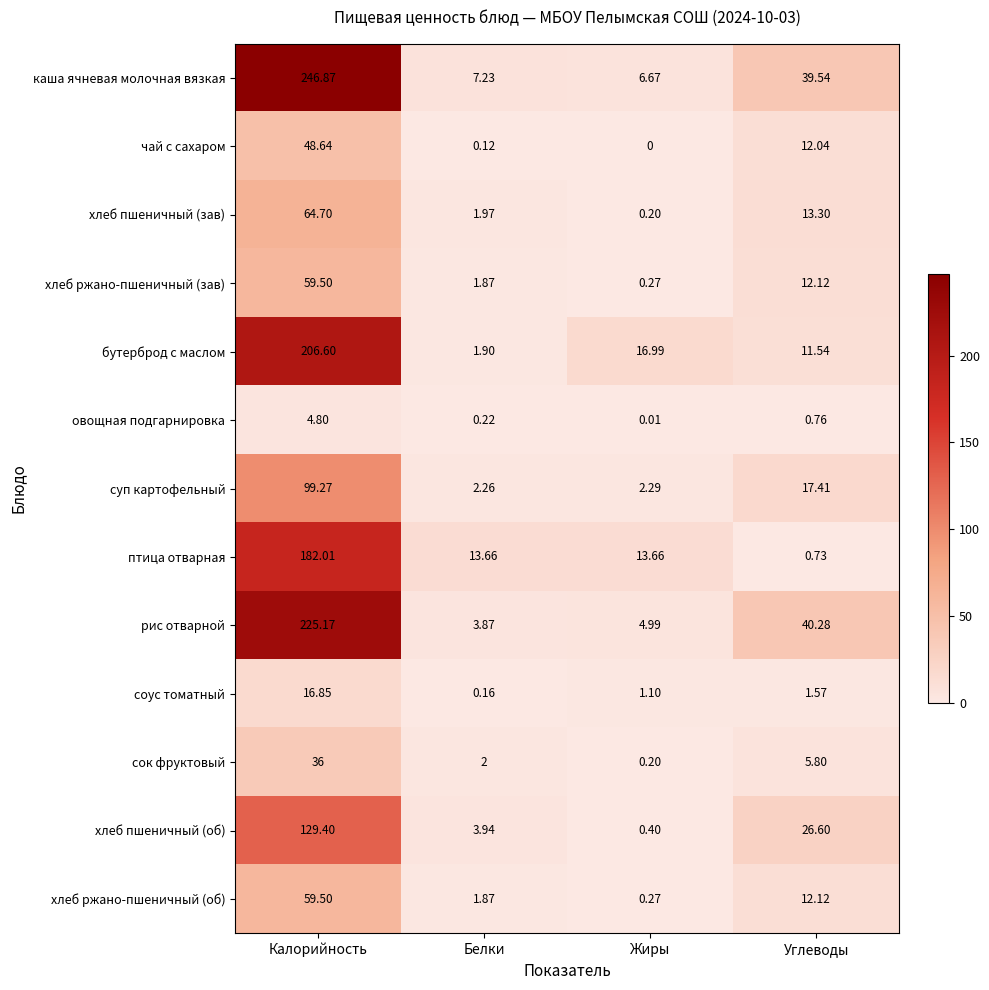

How many distinct data groups are displayed?

13